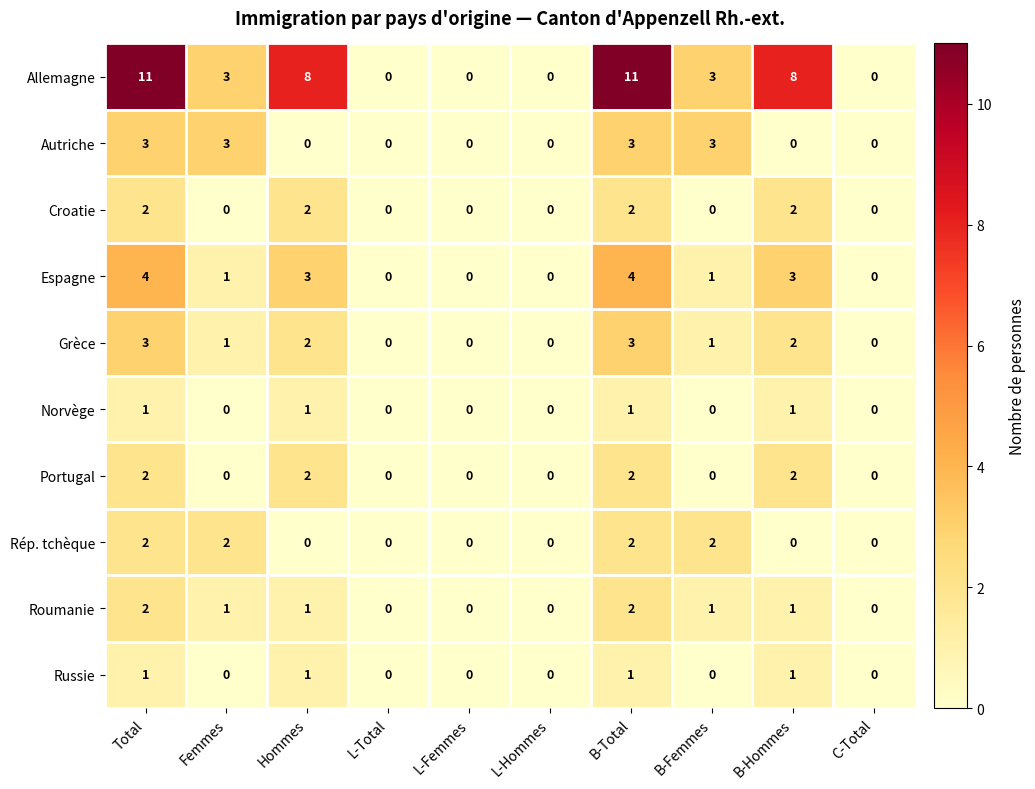

What is the sum of all Roumanie values?

8